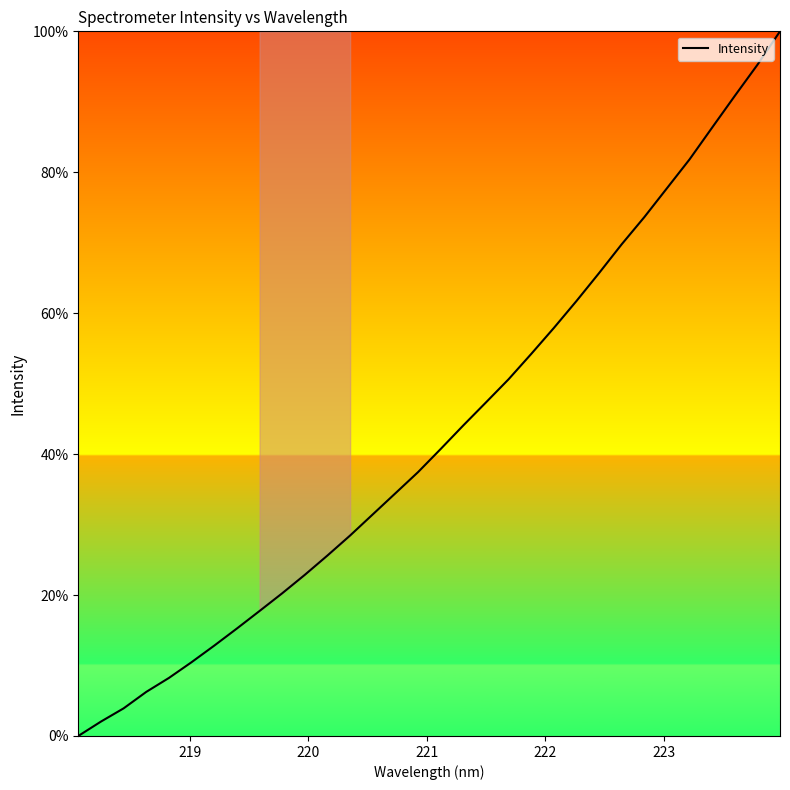

What is the difference between the maximum and minimum values?

100.0